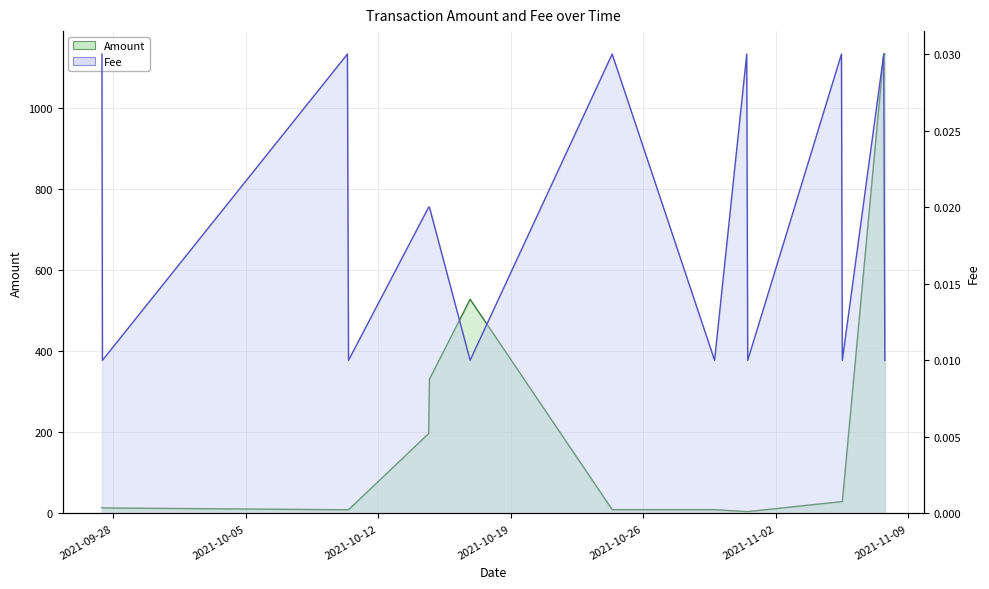

Rank the categories by Fee value from highest to lowest.

2021-09-27 09:33, 2021-10-10 08:48, 2021-10-24 08:30, 2021-10-31 11:06, 2021-11-05 11:12, 2021-11-07 16:51, 2021-10-14 15:48, 2021-10-14 16:48, 2021-09-27 10:12, 2021-10-10 10:12, 2021-10-16 20:24, 2021-10-29 18:21, 2021-10-31 12:21, 2021-11-05 12:18, 2021-11-07 18:12